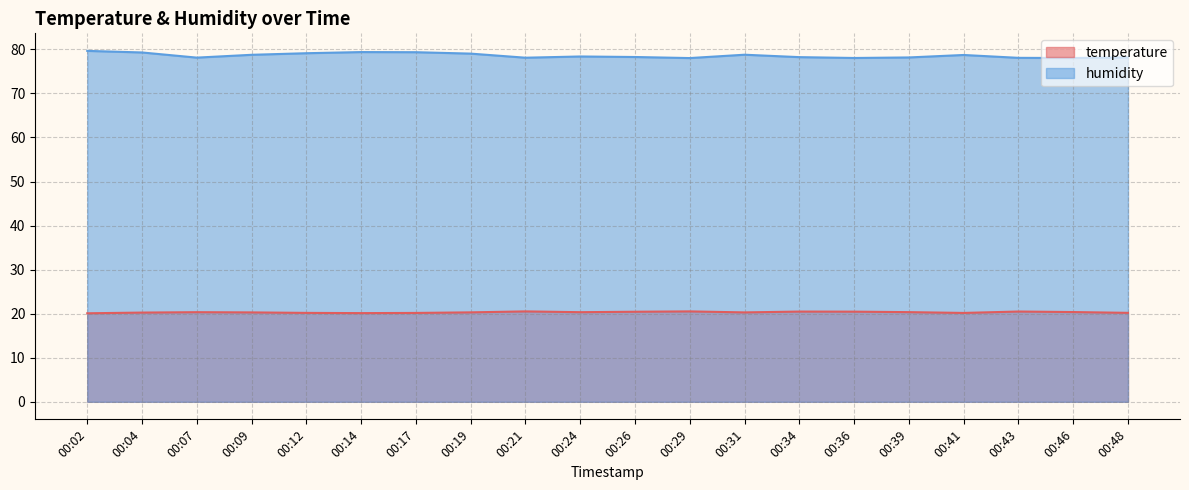

What is the minimum value for humidity?

78.0